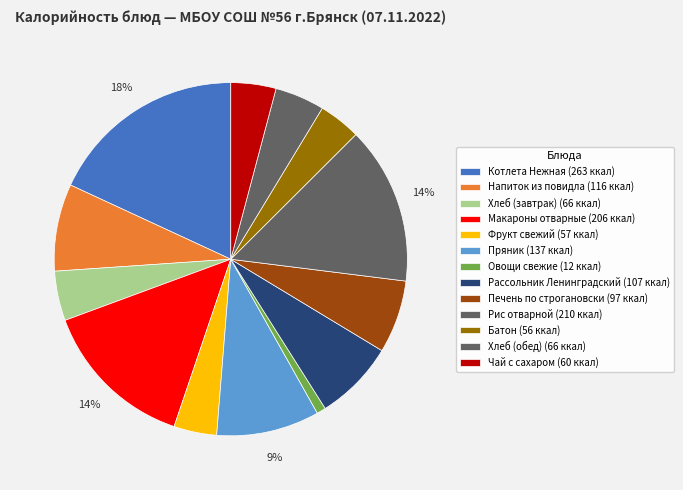

To the nearest percent, what is the difference between the Хлеб (обед) and Батон slice percentages?

1%